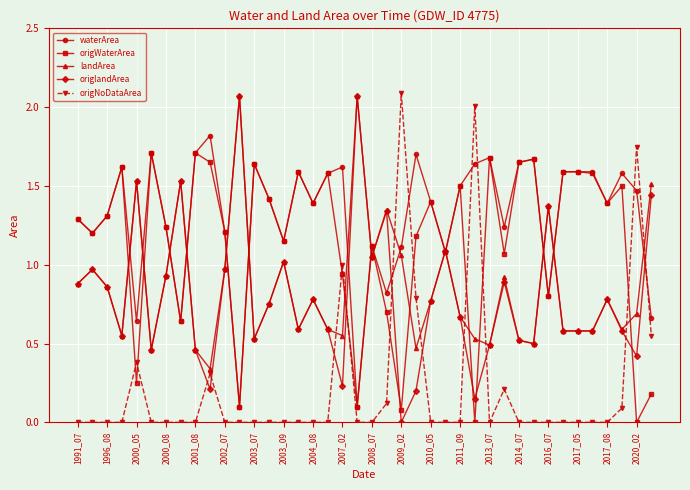

Which series has the largest total across all categories?

waterArea